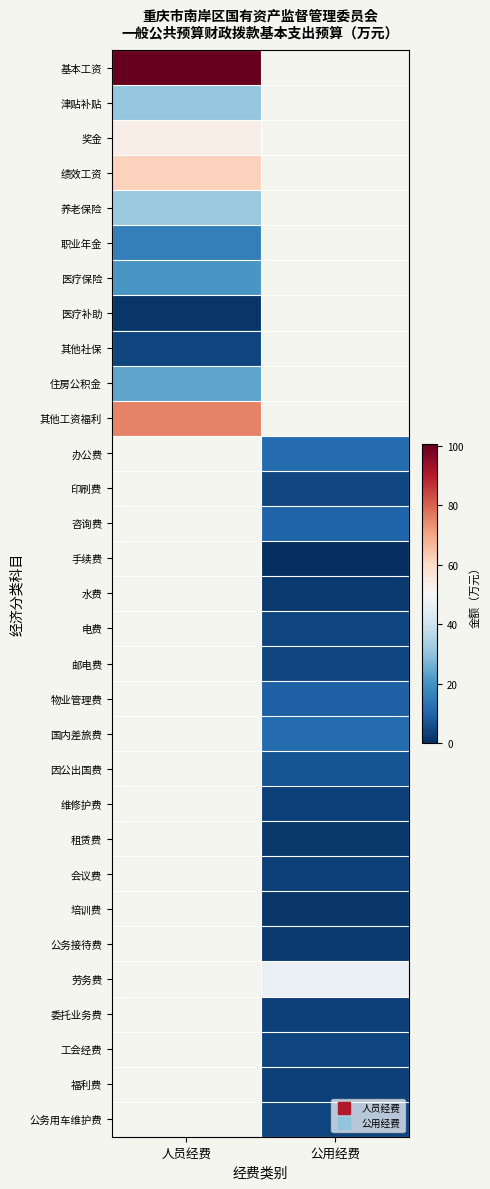

Which category has the highest value in the 其他工资福利 series?

人员经费